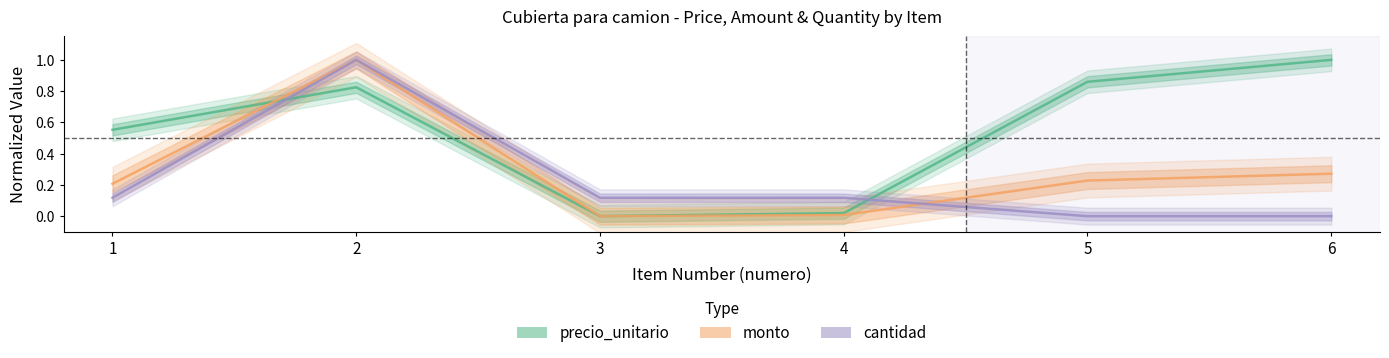

What is the difference between the maximum and minimum values in the cantidad series?

1.0